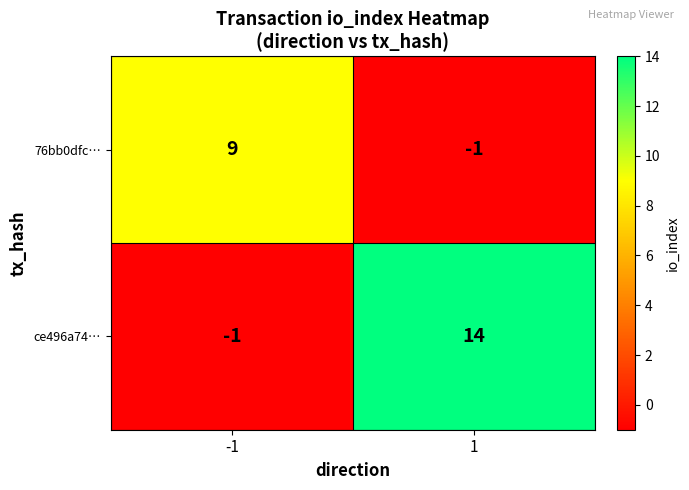

Rank the series at 1 from lowest to highest value.

76bb0dfc…, ce496a74…